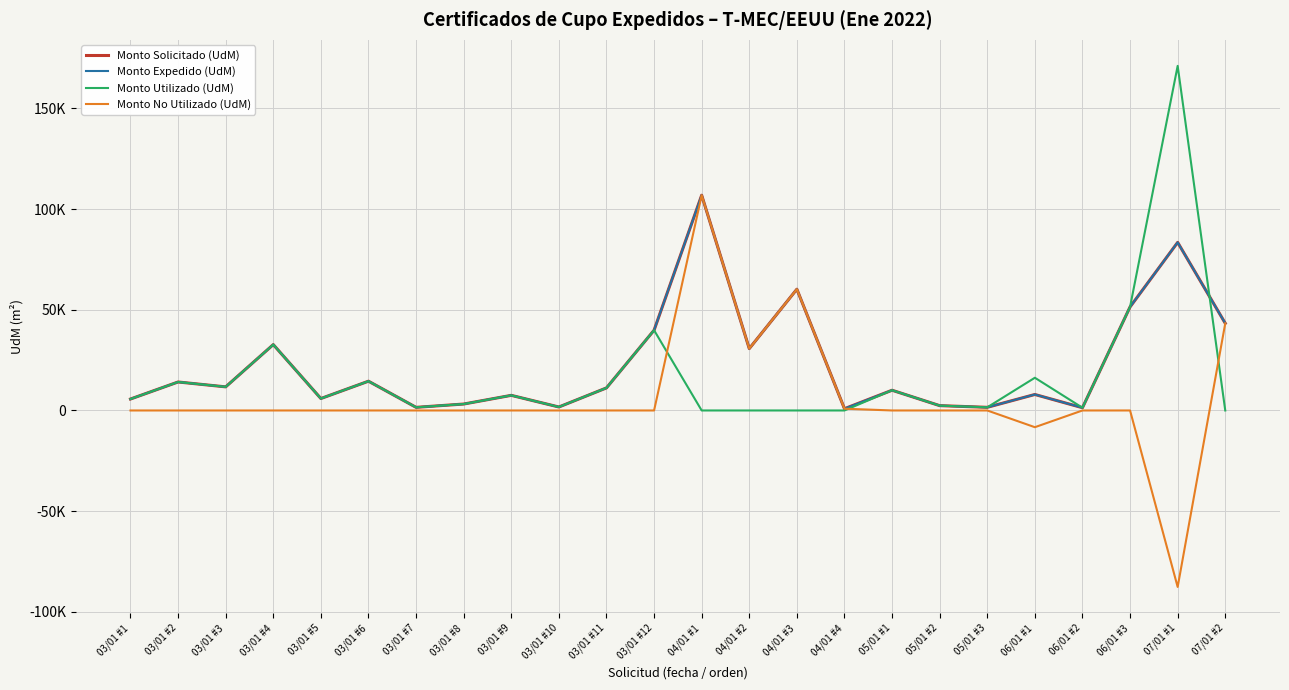

How many intersections are there between Monto Utilizado (UdM) and Monto Solicitado (UdM)?

2